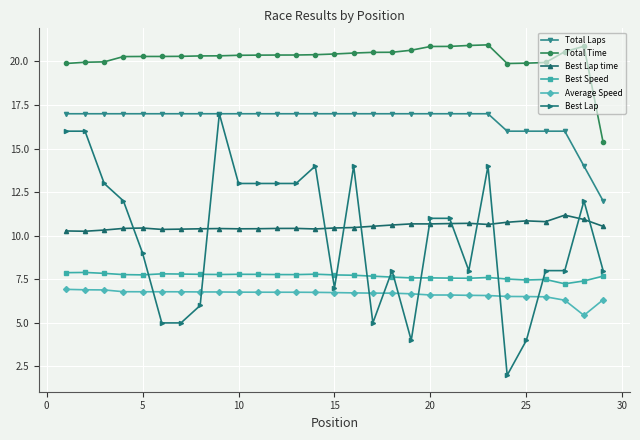

Which series has the widest spread of values?

Best Lap